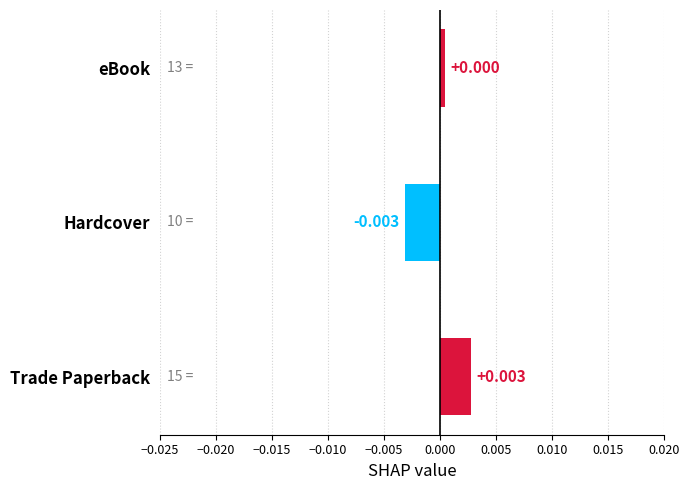

How many bars are there in total?

3